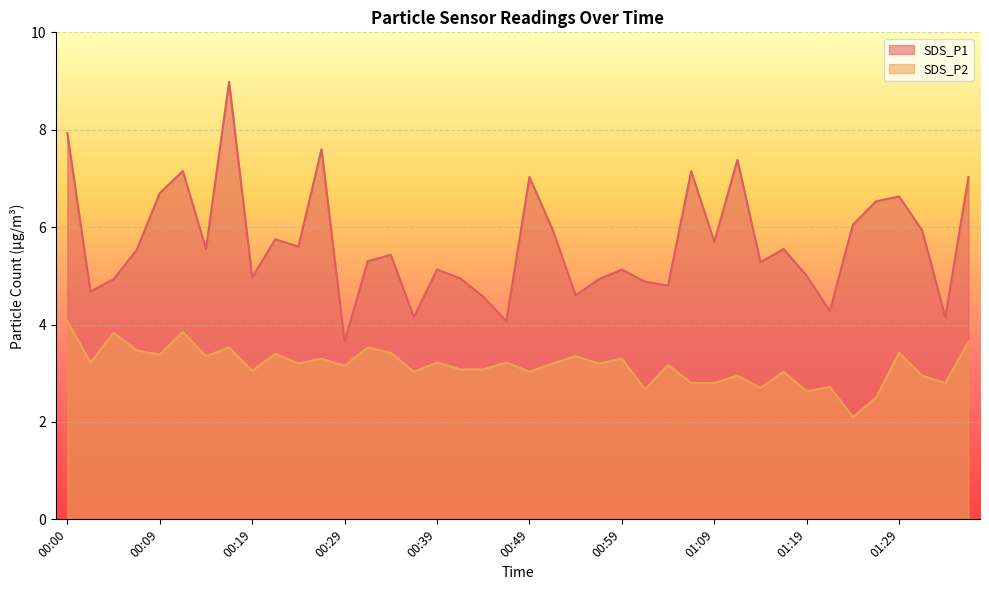

What is the difference between the maximum and second lowest values in the SDS_P1 series?

4.9